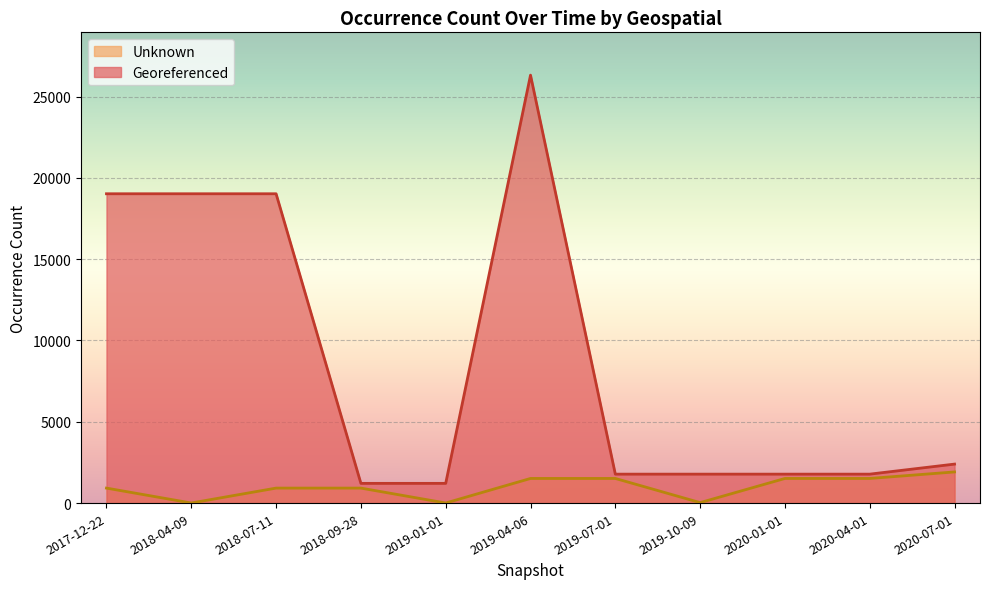

What are all the series names shown in the legend?

Unknown, Georeferenced